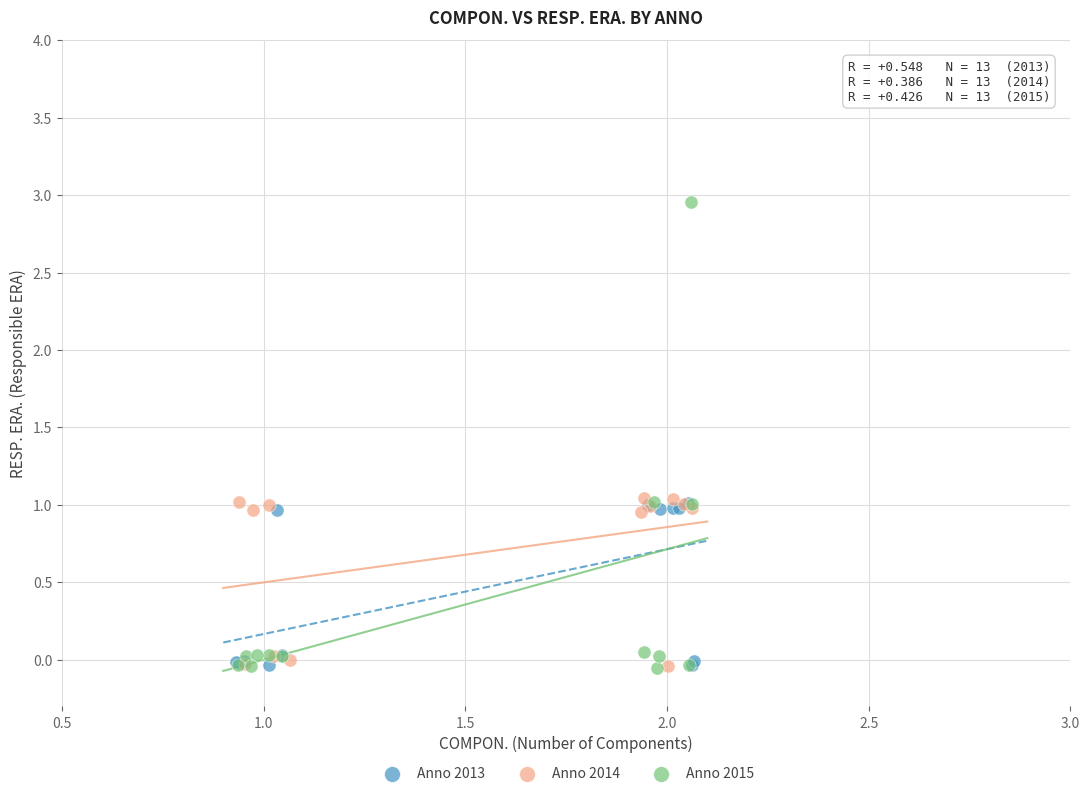

Which series has the widest spread of Y values?

Anno 2015